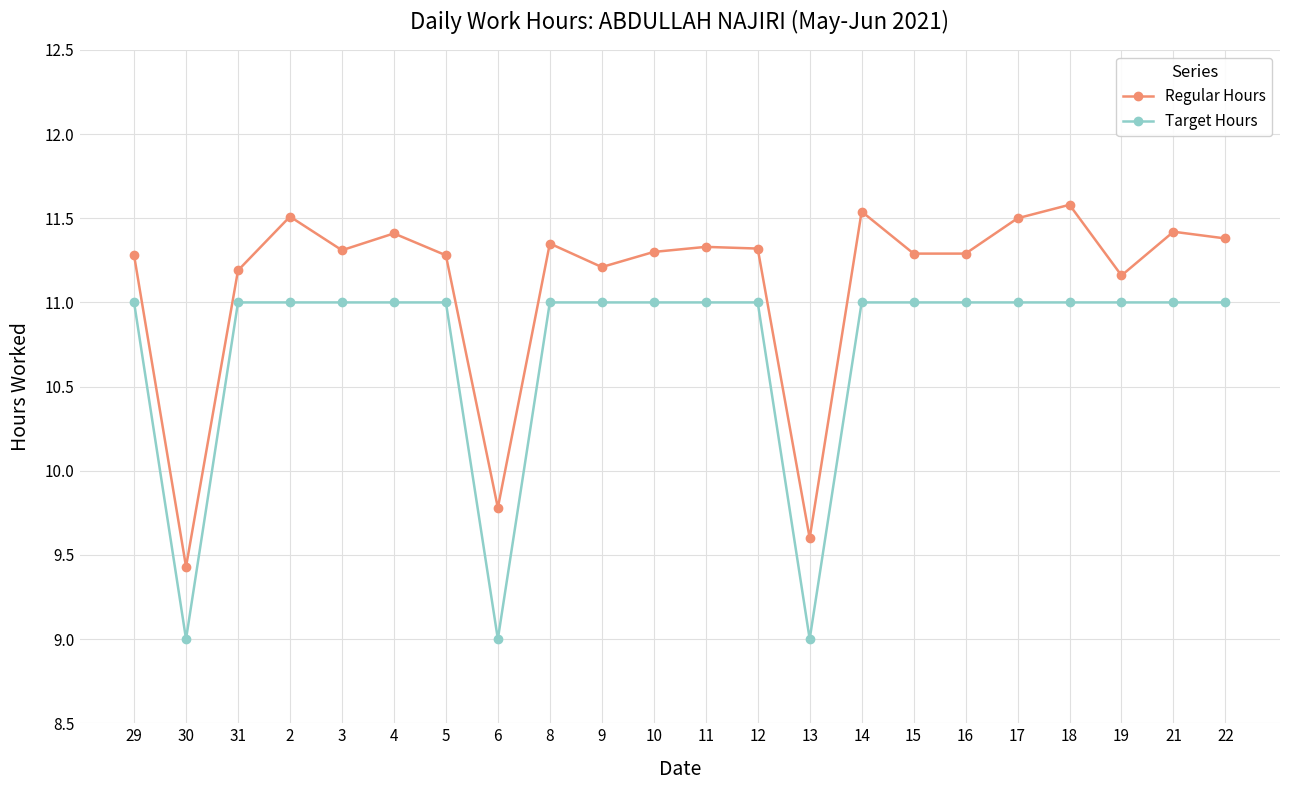

Which series has the largest total across all categories?

Regular Hours